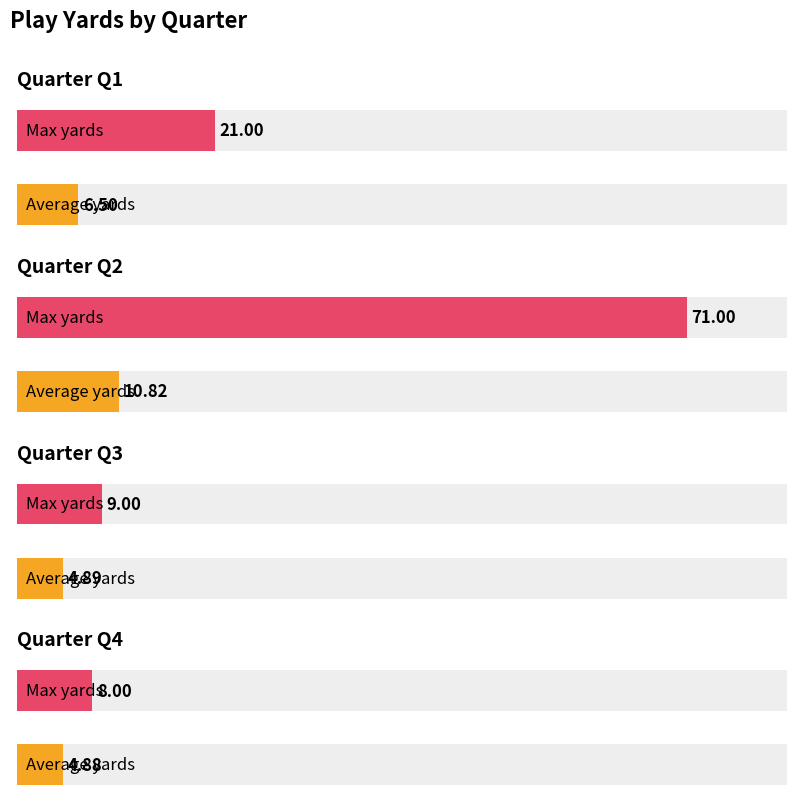

At how many categories does at least one series exceed 69?

1